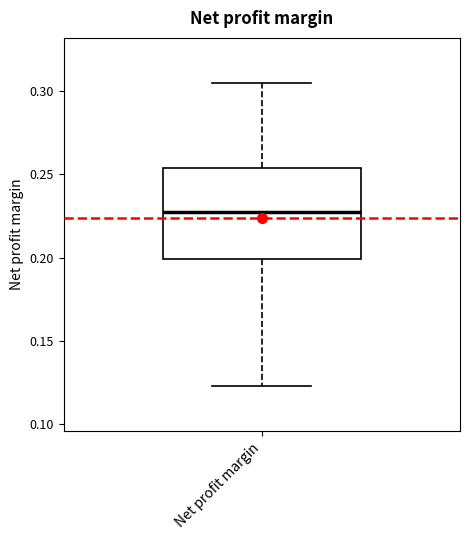

Transcribe this box plot: give where the median line is, the range the box spans, and where the two whiskers end, as read against the y-axis. The values are not printed on the chart, so give them approximately, as read against the axis.

median 0.230, box 0.200 to 0.255, whiskers 0.125 to 0.305